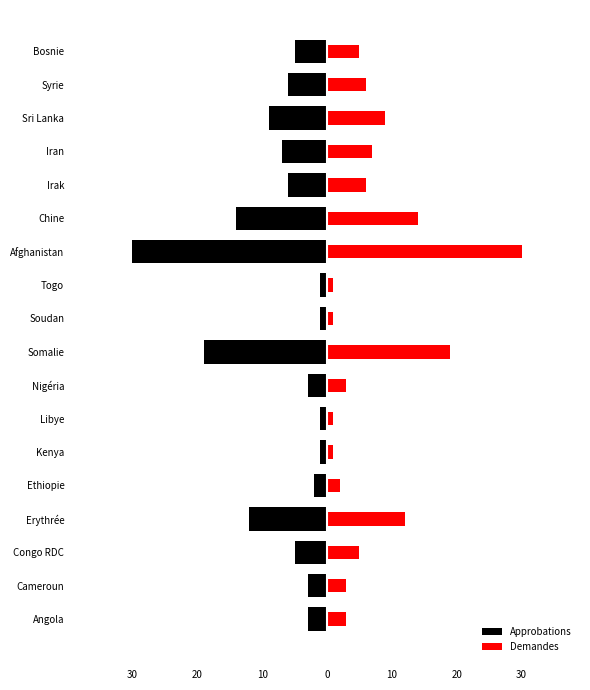

At Syrie, list the series in order from largest to smallest.

Demandes, Approbations